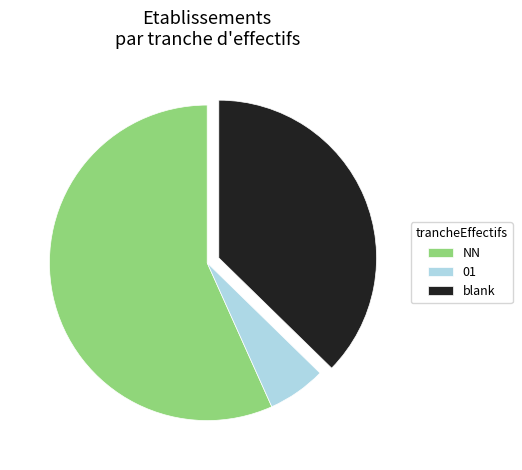

Do blank and 01 together represent more than half of the pie?

No